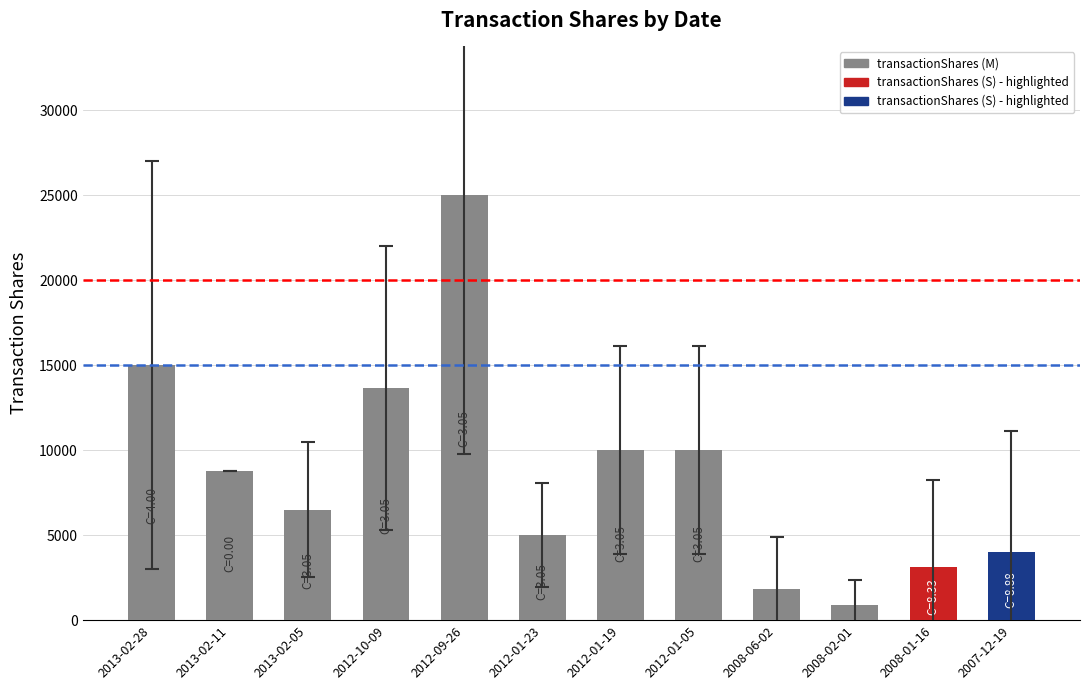

Reading left to right, list all the values displayed in this chart.

15000	8750	6500	13654	25000	5000	10000	10000	1846	900	3100	4000